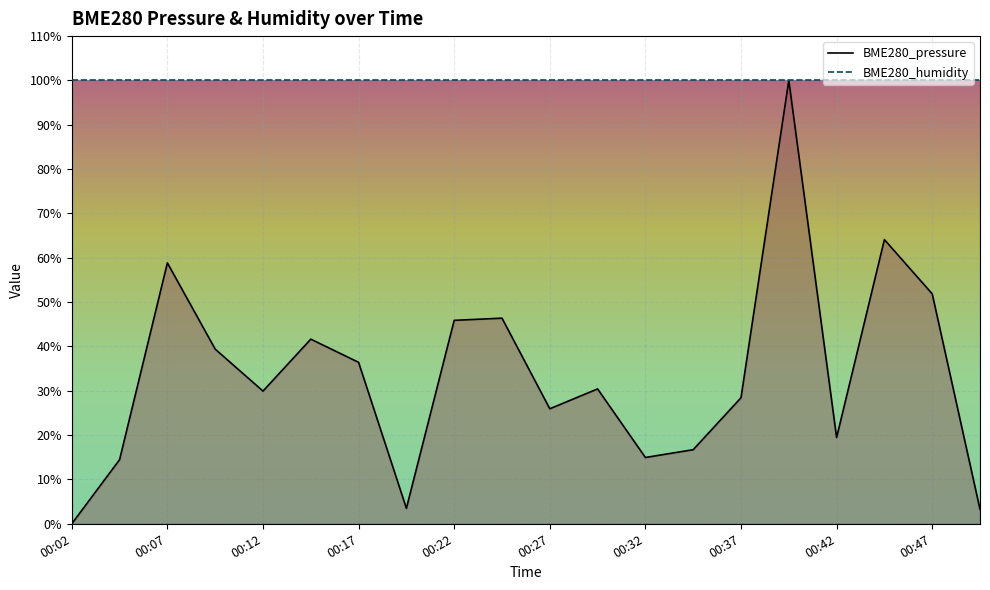

The chart shows a value of 49.5 at 00:02. True or false?

False